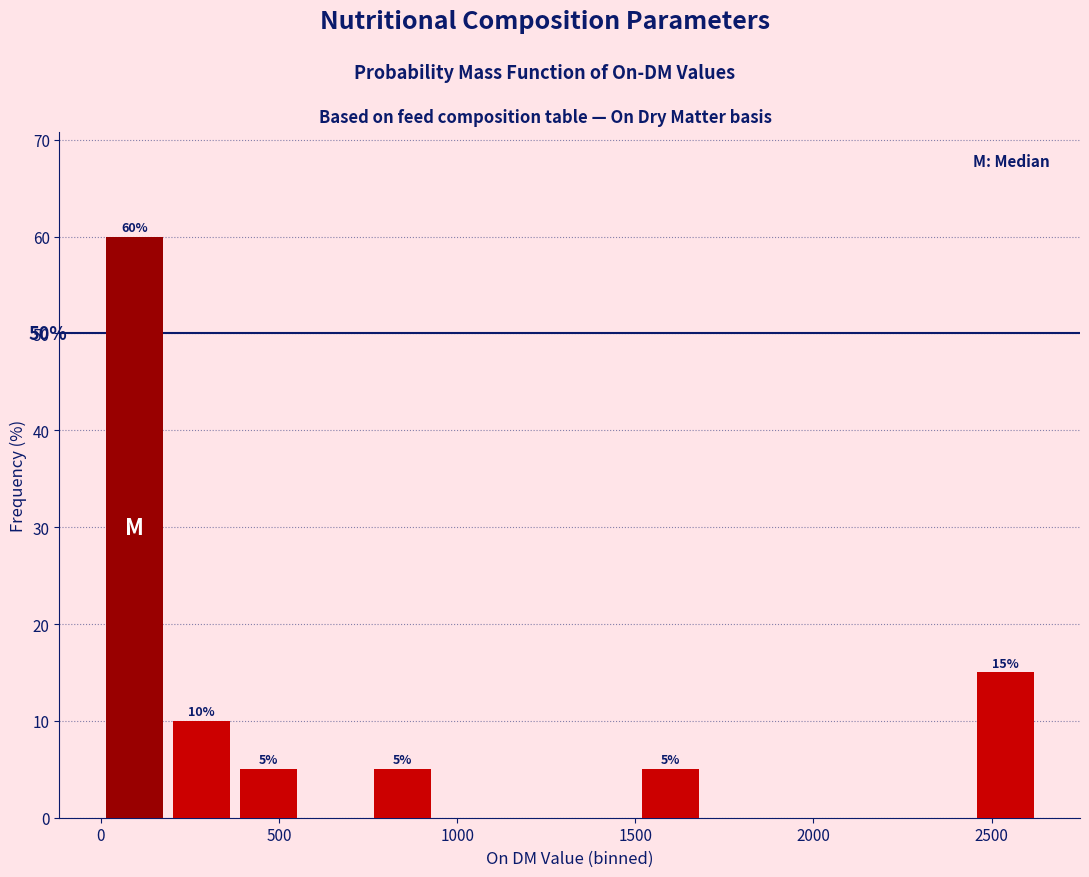

Read against the x-axis, roughly where is the centre of the tallest bar?

100